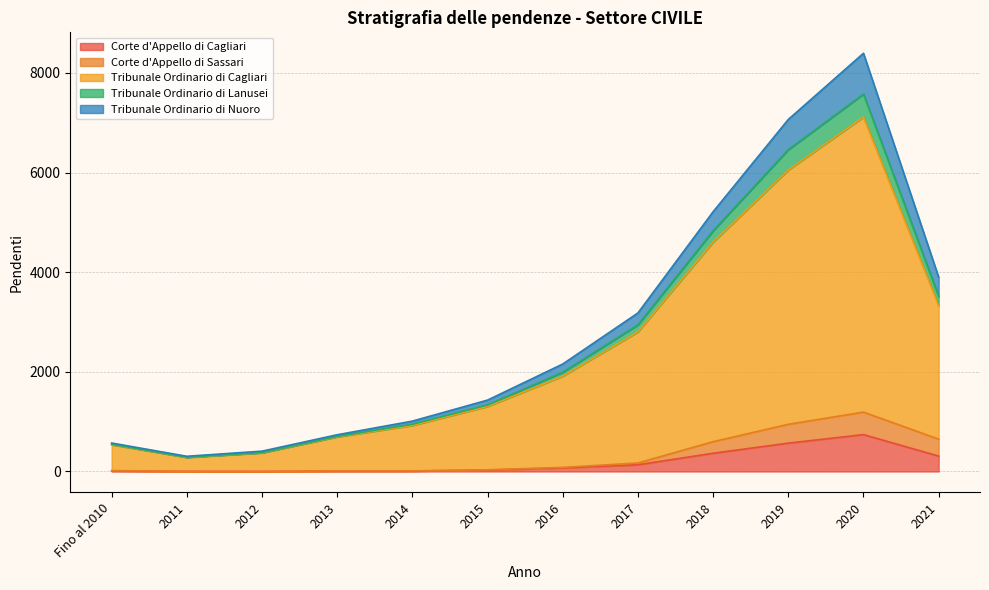

How many data points does each series have?

12